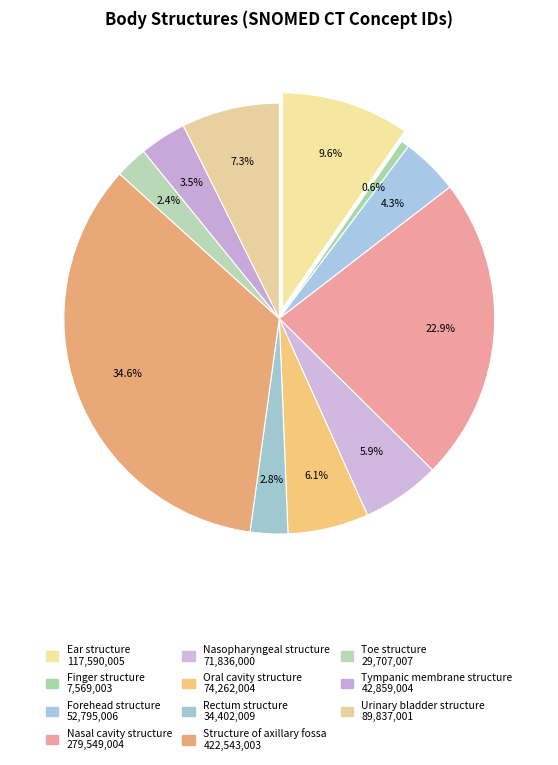

Which category has the smallest portion of the pie?

Finger structure